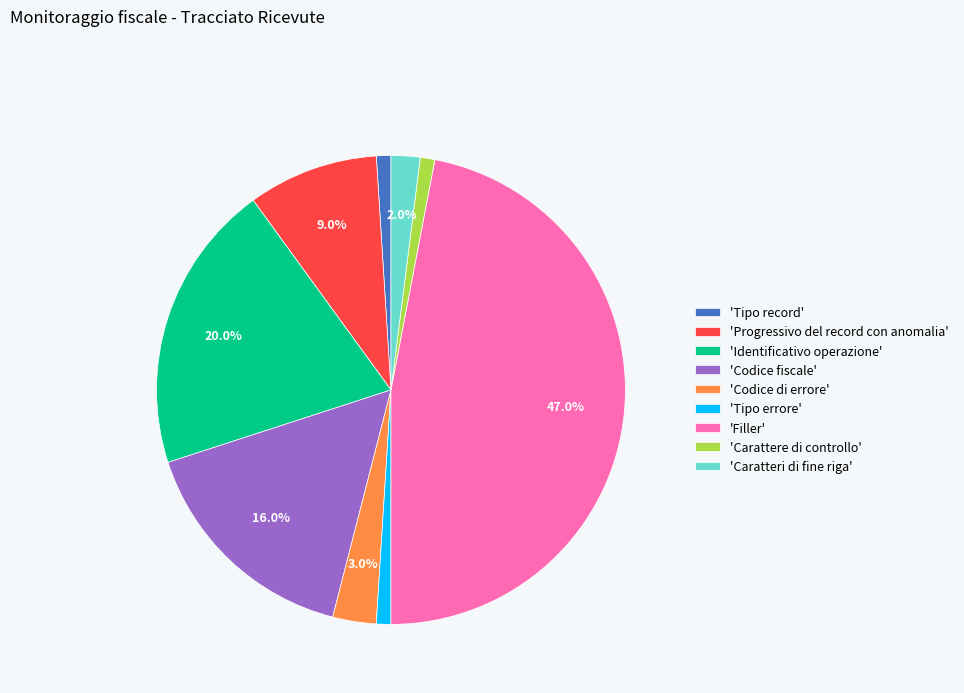

Is there a majority slice in this chart?

No